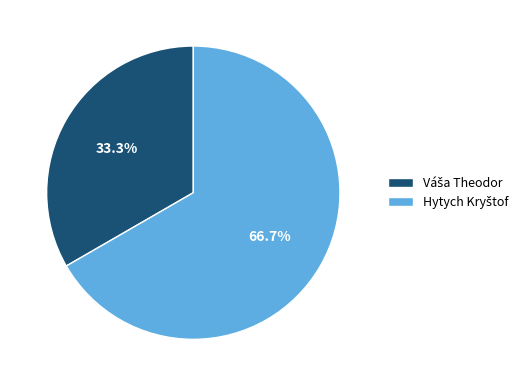

Is there any slice that represents more than half of the pie?

Yes